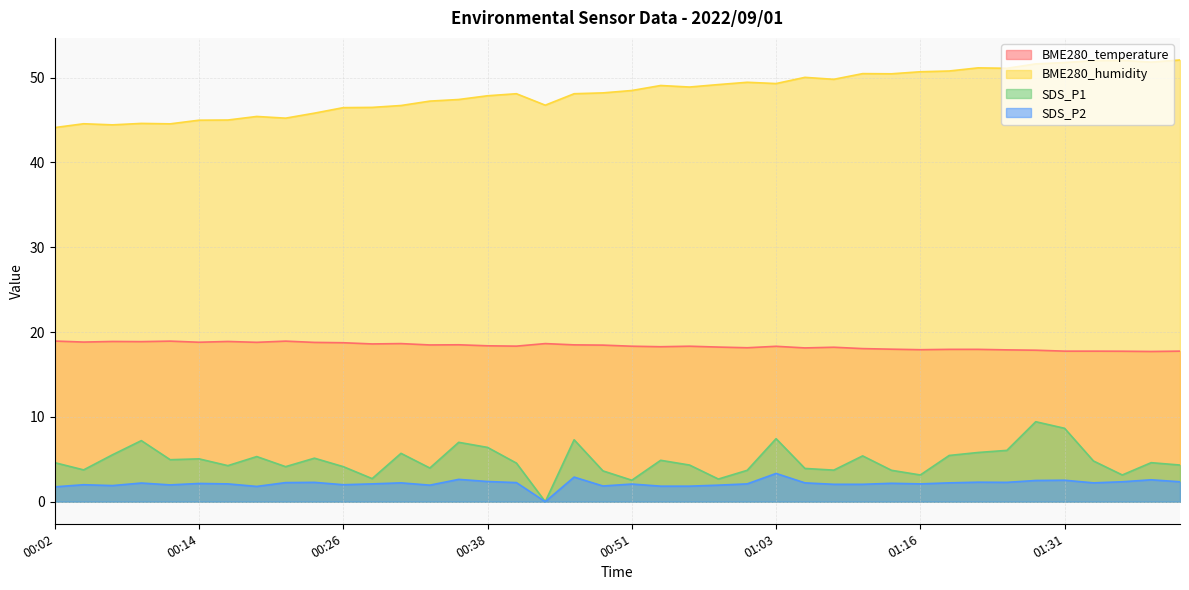

List the series in order of their peak value, lowest first.

SDS_P2, SDS_P1, BME280_temperature, BME280_humidity